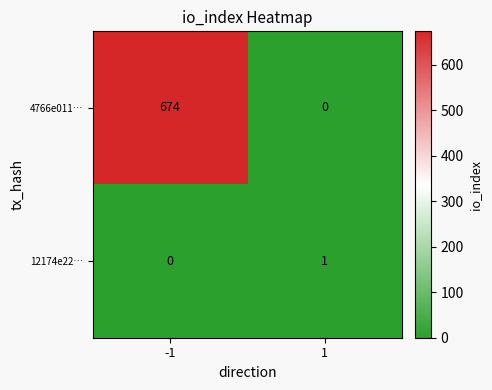

Reading left to right, list all the values displayed in this chart.

4766e011…: 674	0
12174e22…: 0	1